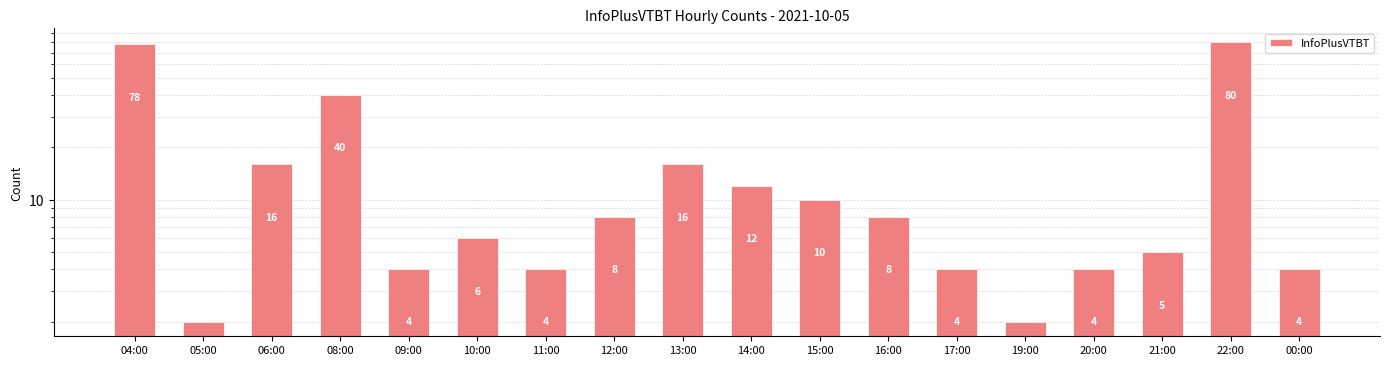

Where is the data nearest to the value 41?

08:00